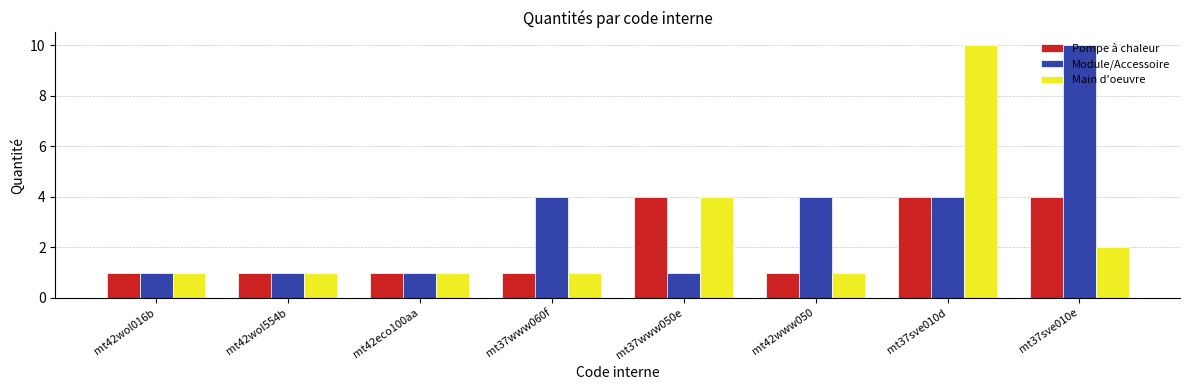

Is it true that Pompe à chaleur equals 2 at mt42wol016b?

False